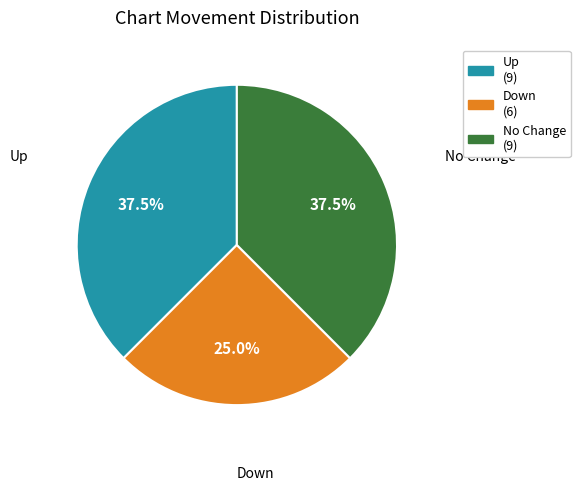

Is there a majority slice in this chart?

No